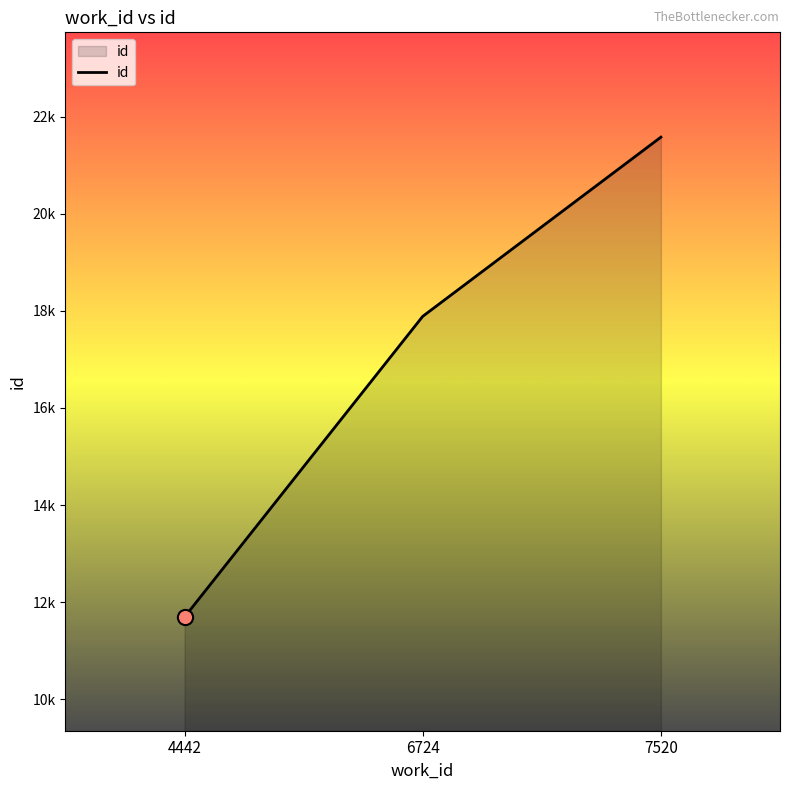

What is the change in value from 4442 to 7520?

+9879